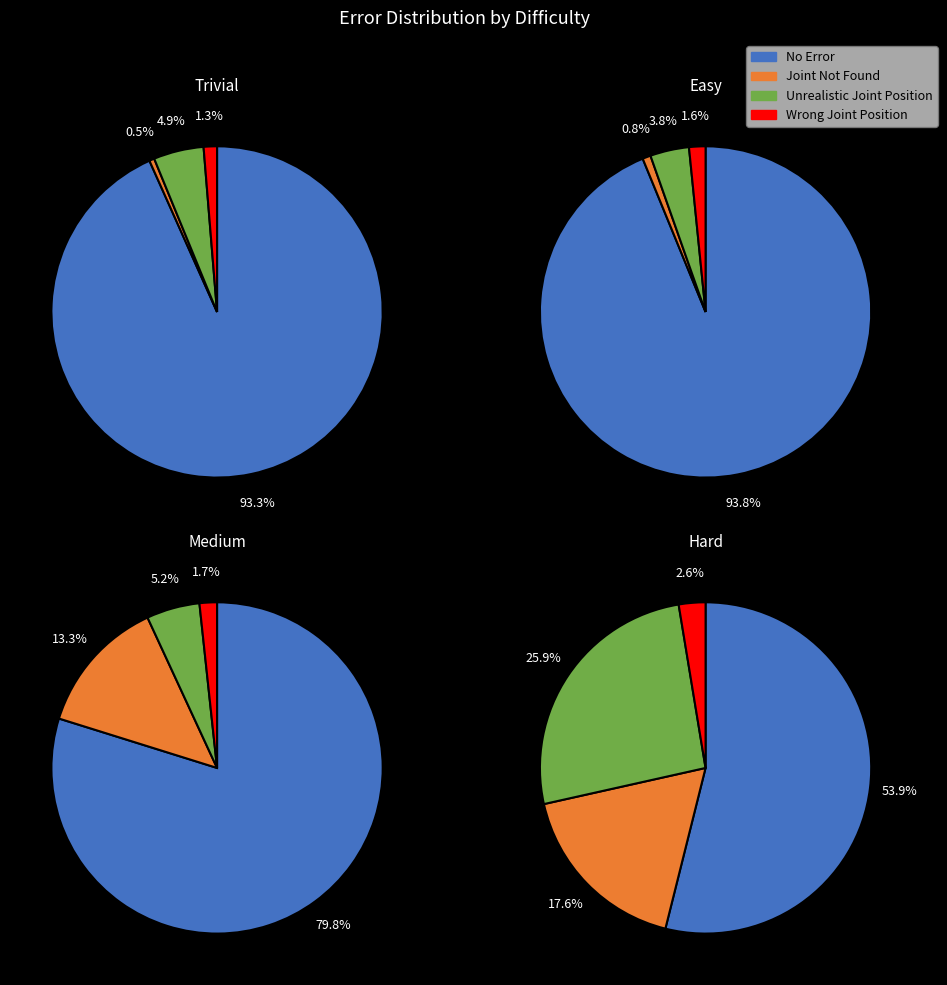

To the nearest percent, what percentage of the pie is 20?

5%